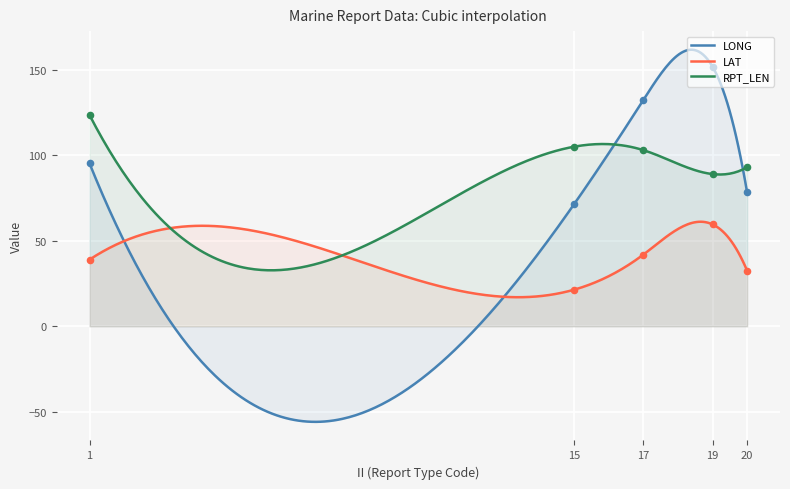

Which series has the largest total across all categories?

RPT_LEN